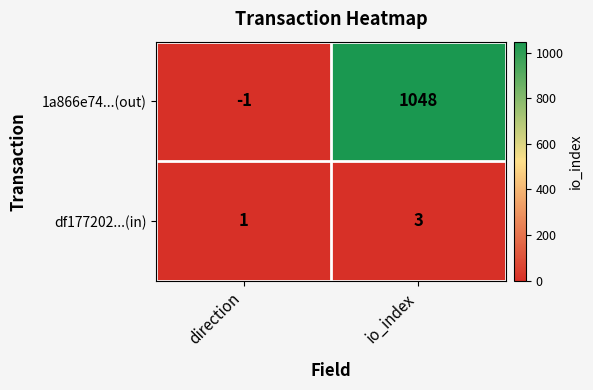

What is the minimum value shown in the chart?

-1